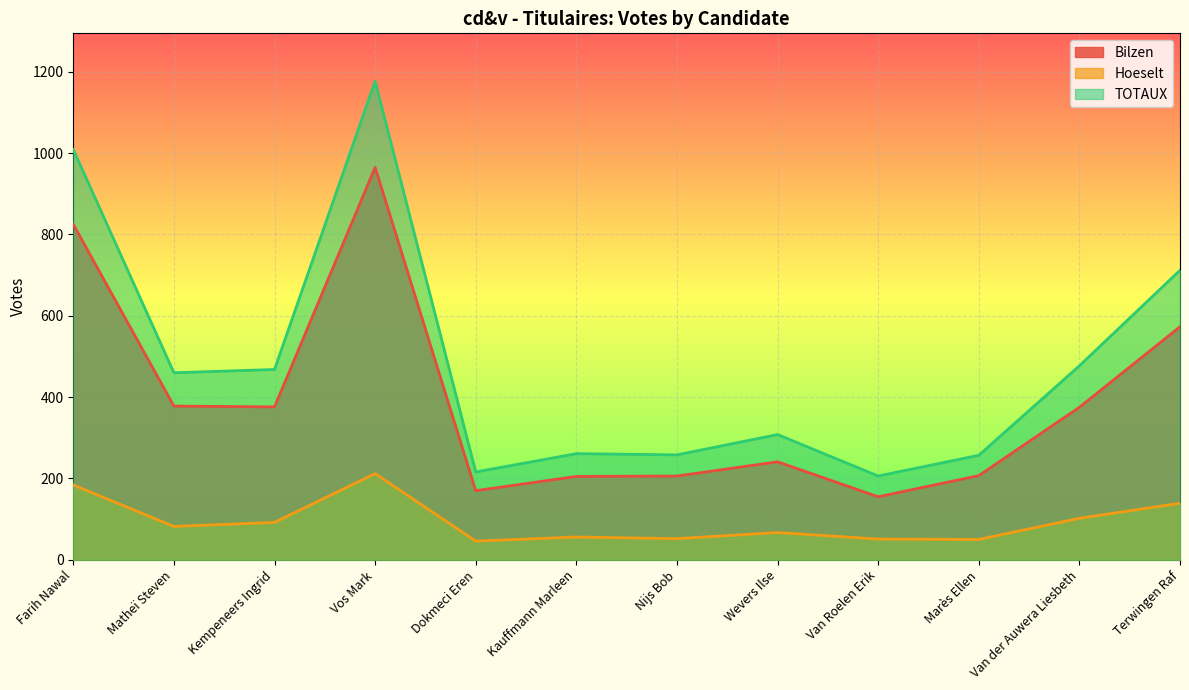

Rank the series at Matheï Steven from lowest to highest value.

Hoeselt, Bilzen, TOTAUX